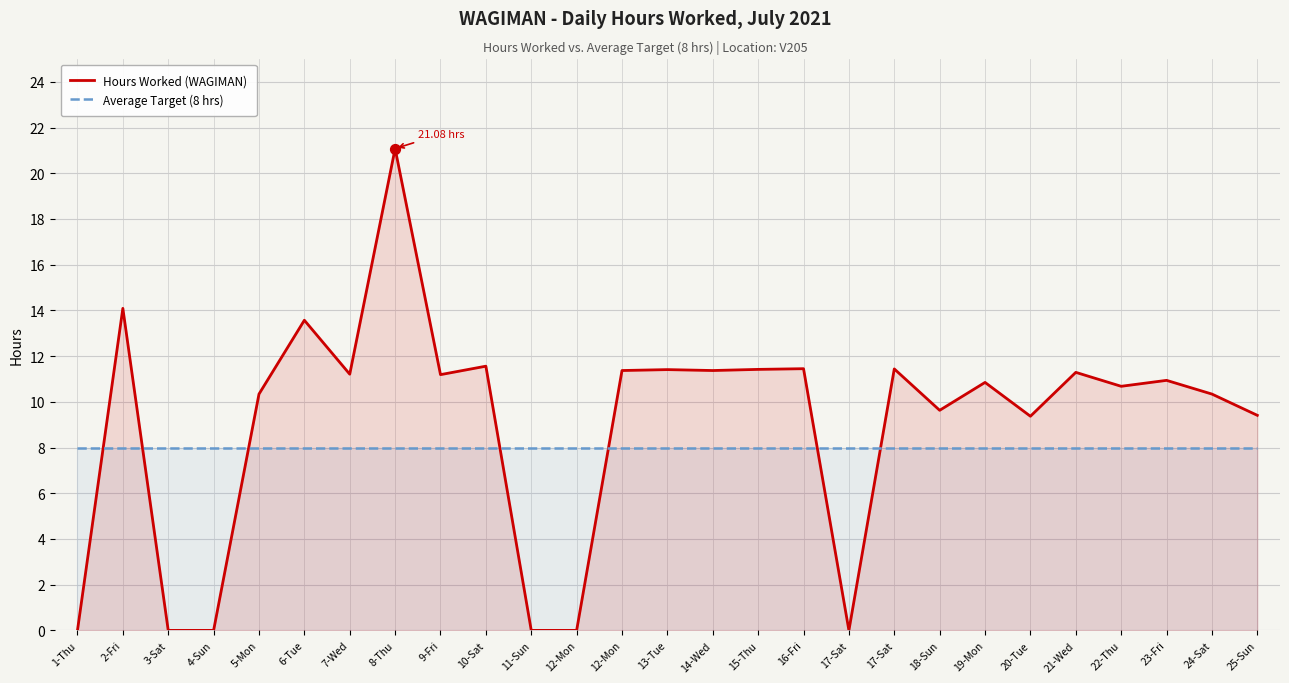

What are all the series names shown in the legend?

Hours Worked (WAGIMAN), Average Target (8 hrs)